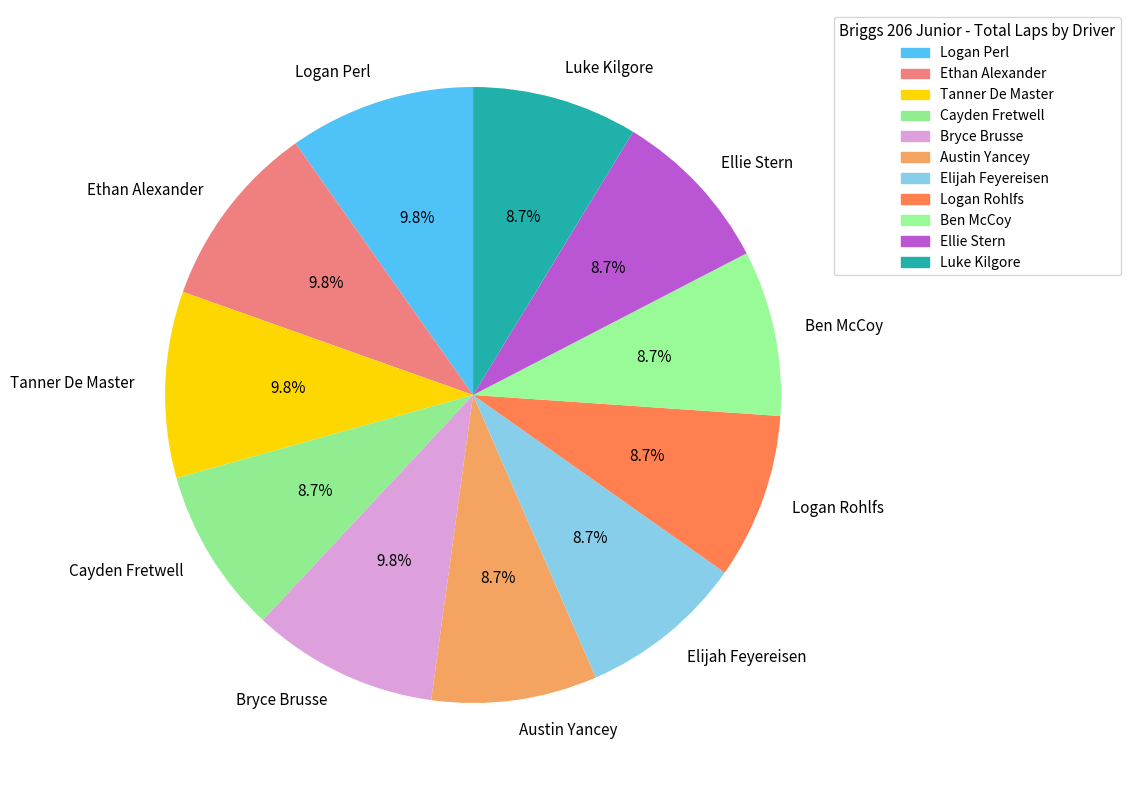

What is the ratio of the value at Ellie Stern to the value at Bryce Brusse?

0.9